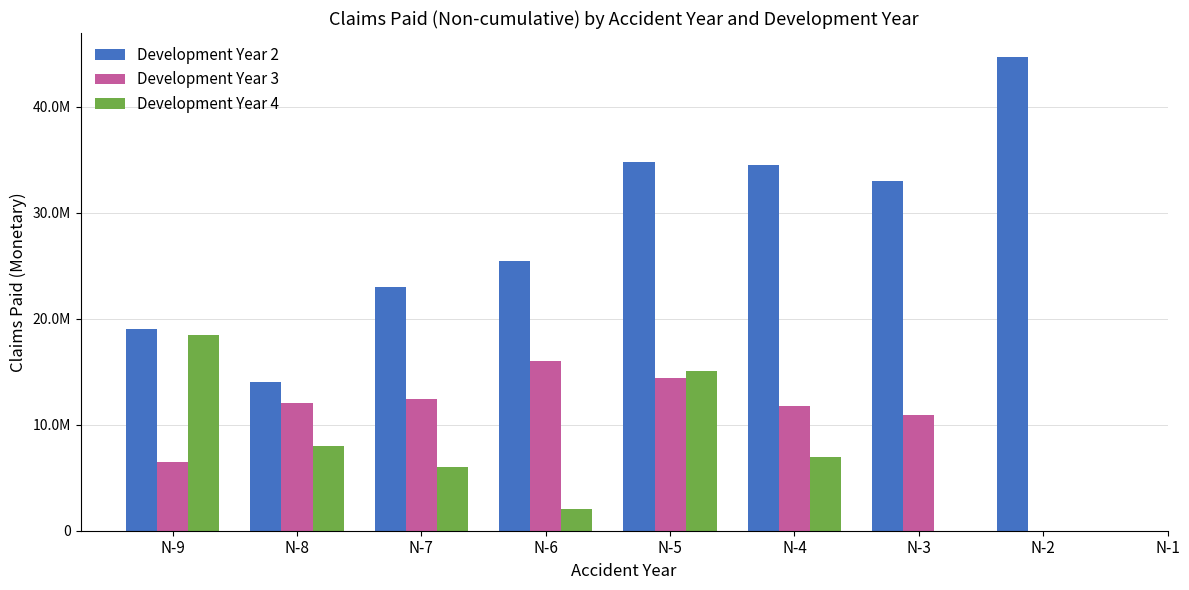

At which label is Development Year 3 closest to 7994385?

N-9